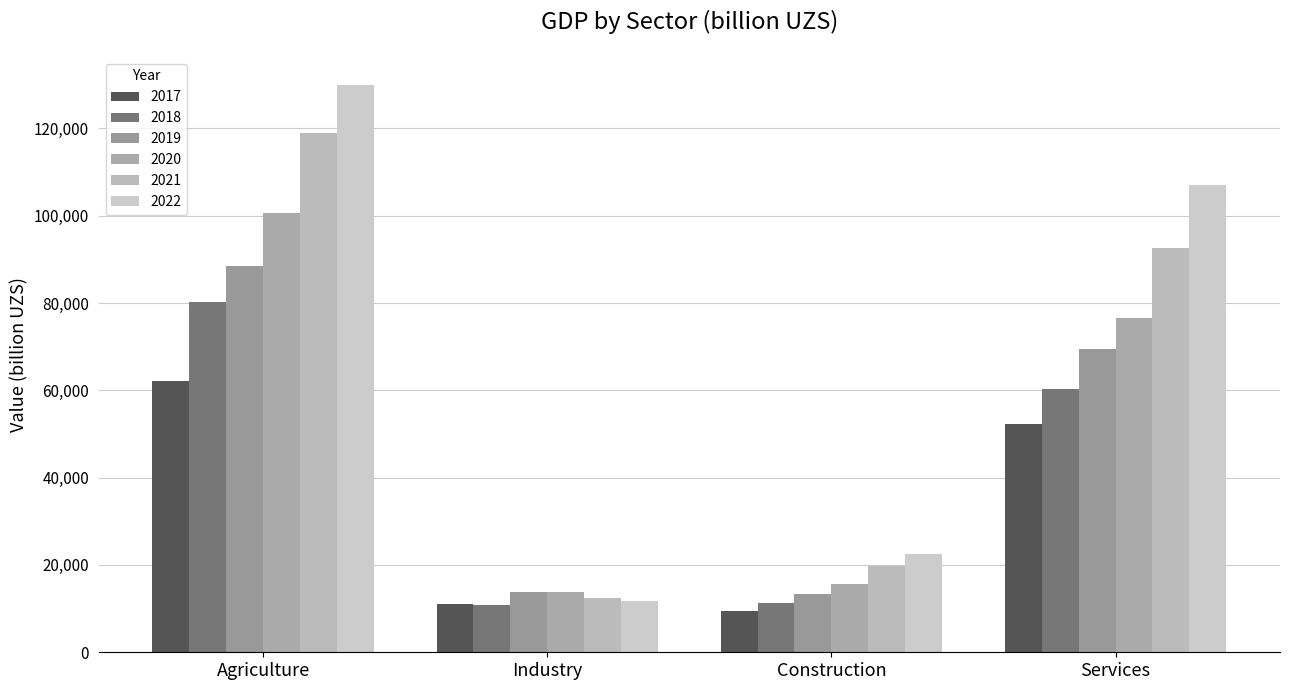

What is the label of the 3rd bar from the right?

Industry